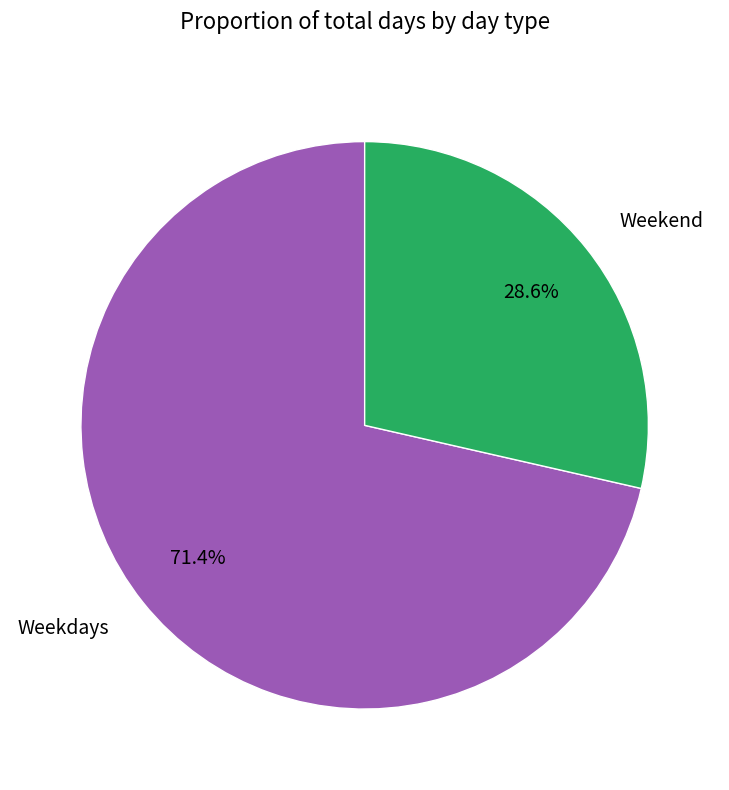

To the nearest percent, what is the average slice percentage?

50%